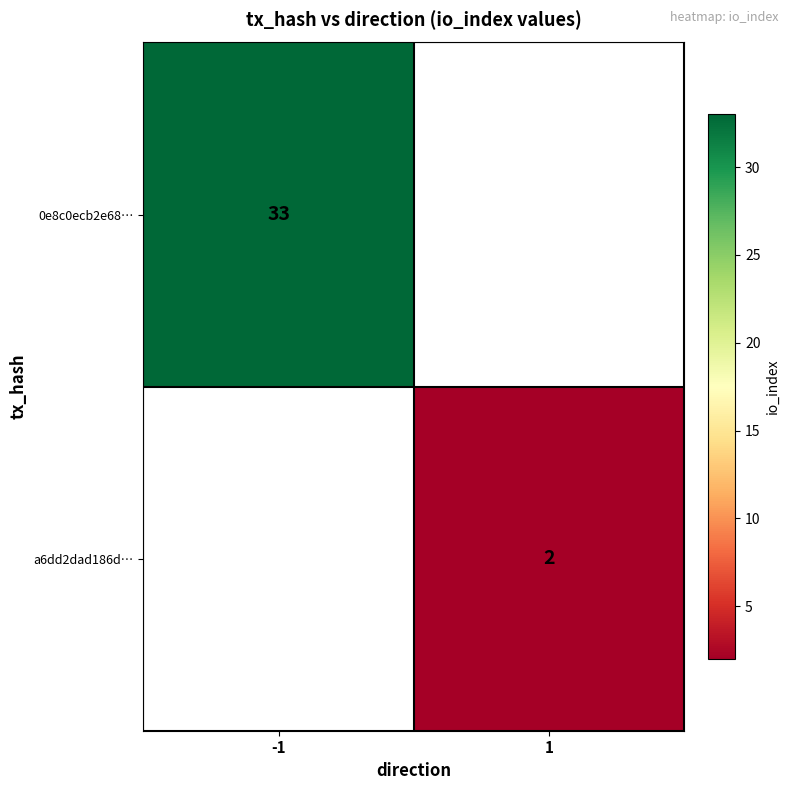

True or false: a6dd2dad186d… has a value of 3 at 1.

False